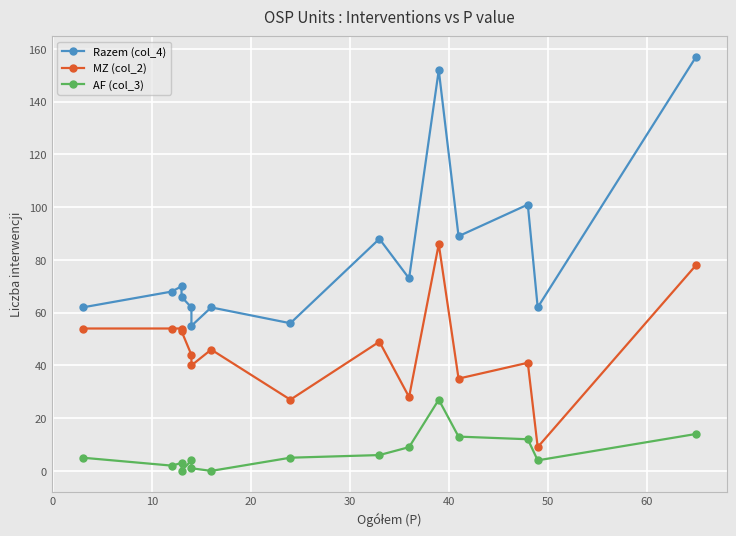

What is the difference between the second highest and second lowest values in the Razem (col_4) series?

96